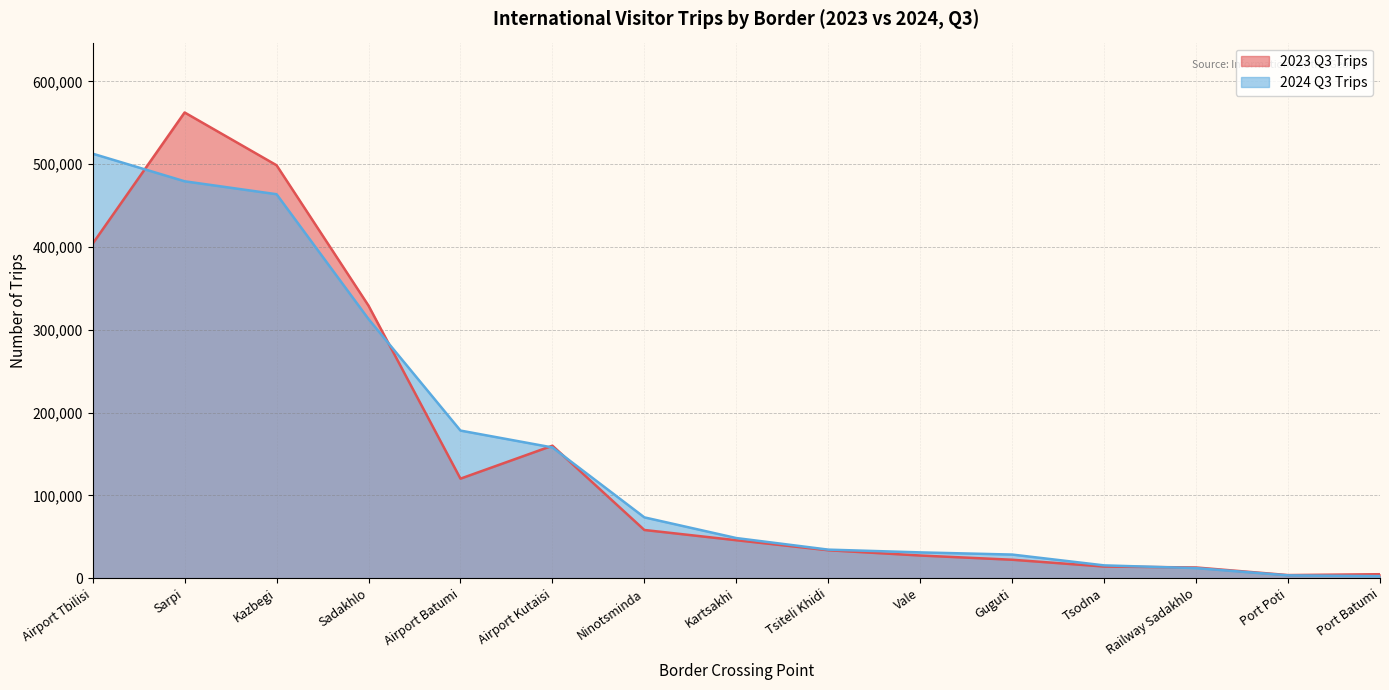

Which series has the widest spread of values?

2023 Q3 Trips